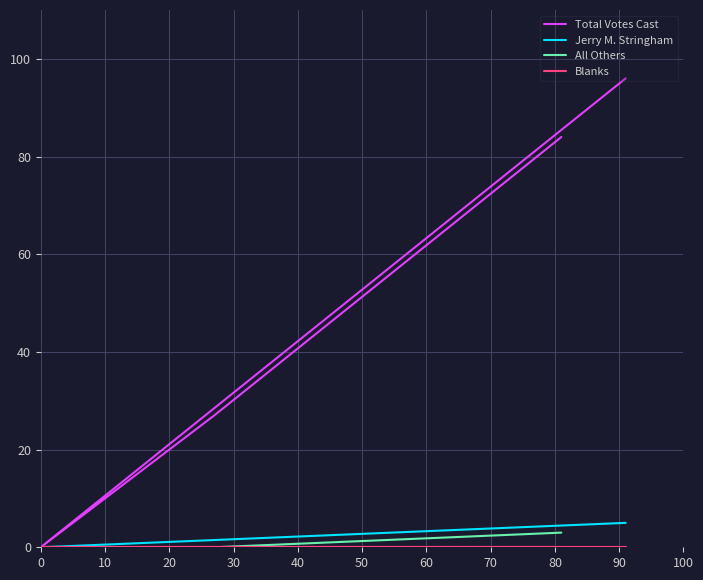

True or false: All Others has a value of 0 at 0.

True